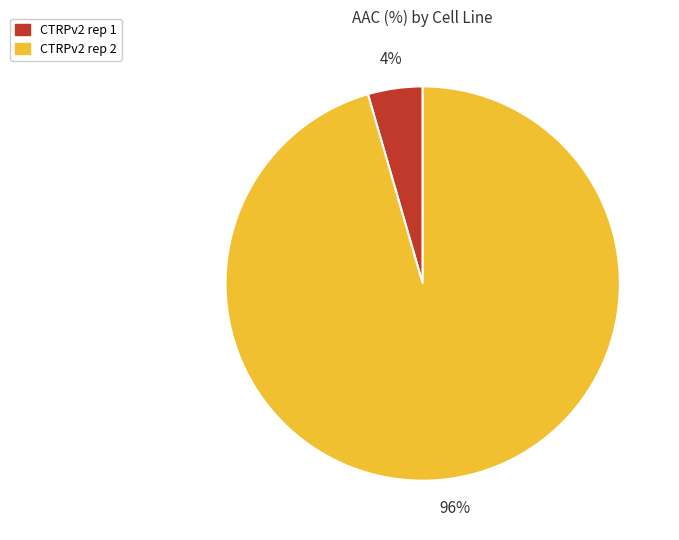

Is it true that CTRPv2 rep 1 is 4% of the pie?

True